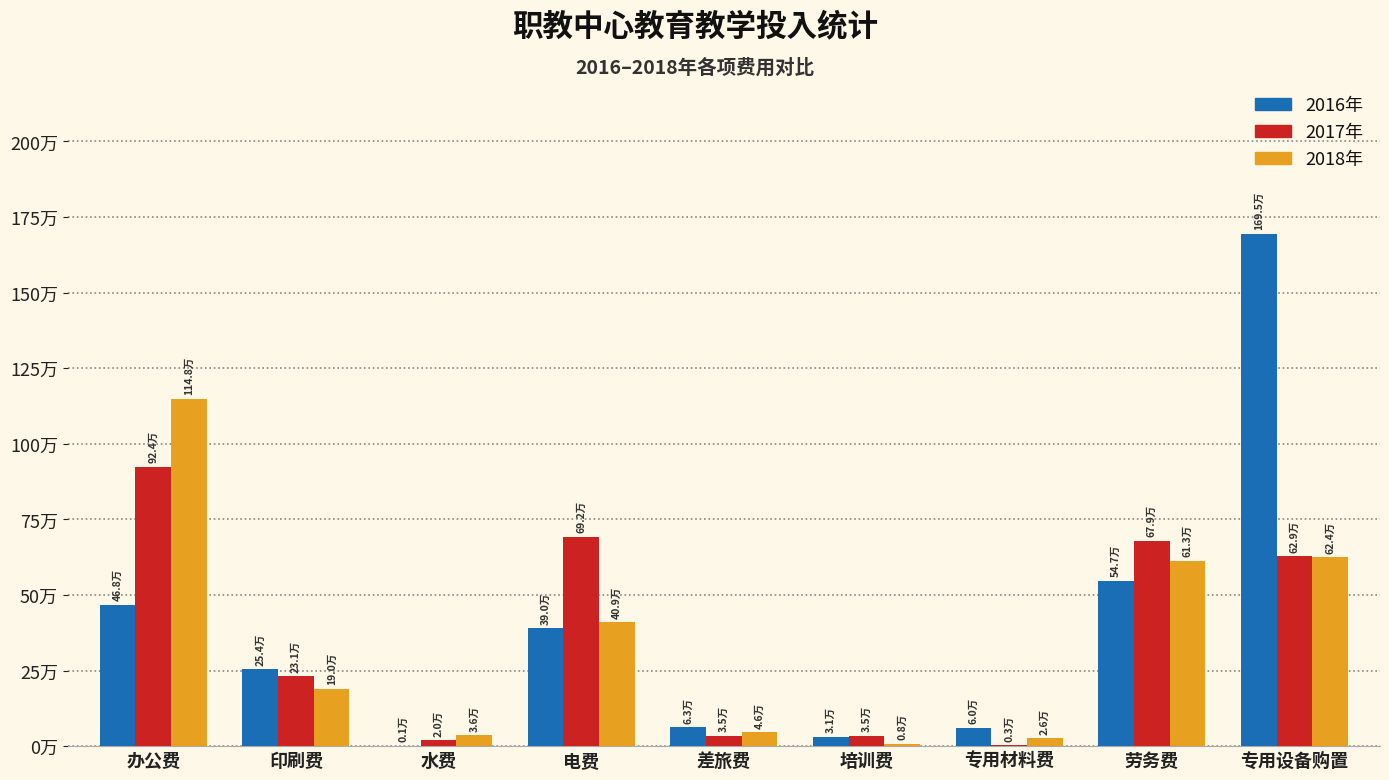

Are the bars horizontal?

No